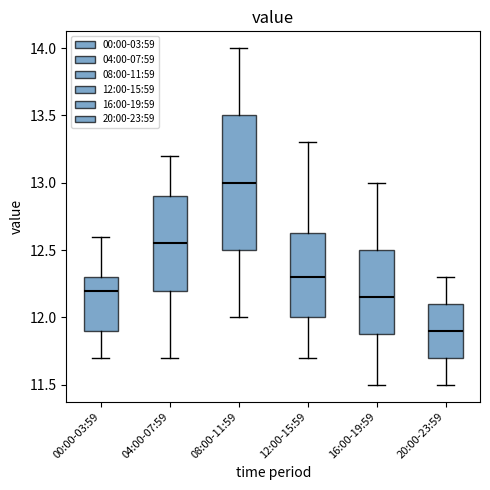

Which box has the highest median line?

08:00-11:59